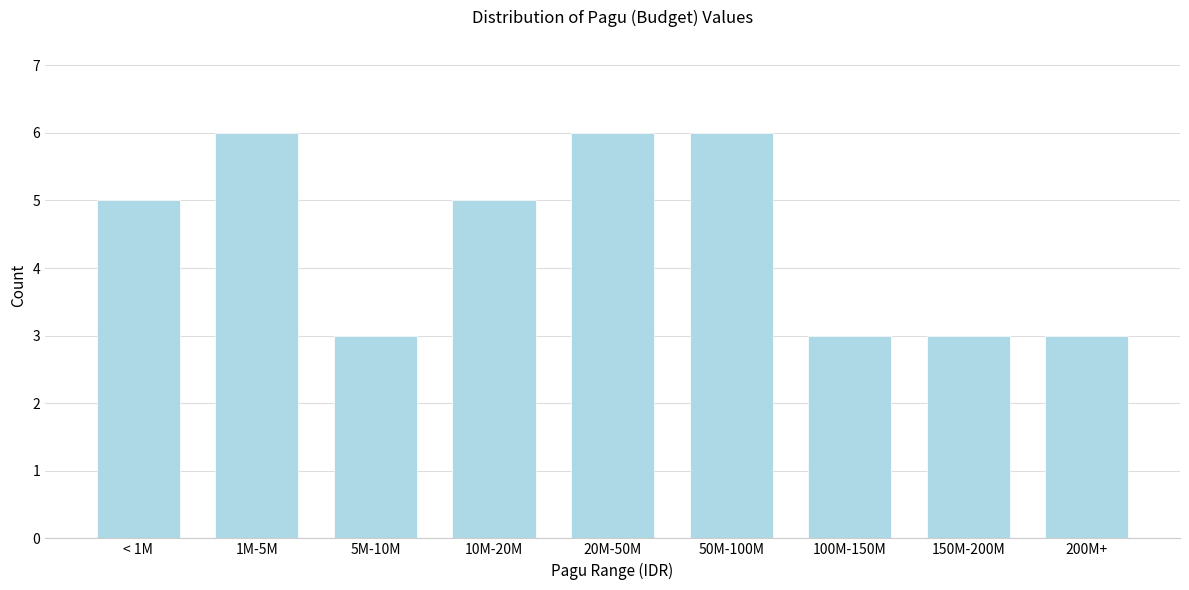

Reading left to right, extract all data points from this chart.

5	6	3	5	6	6	3	3	3